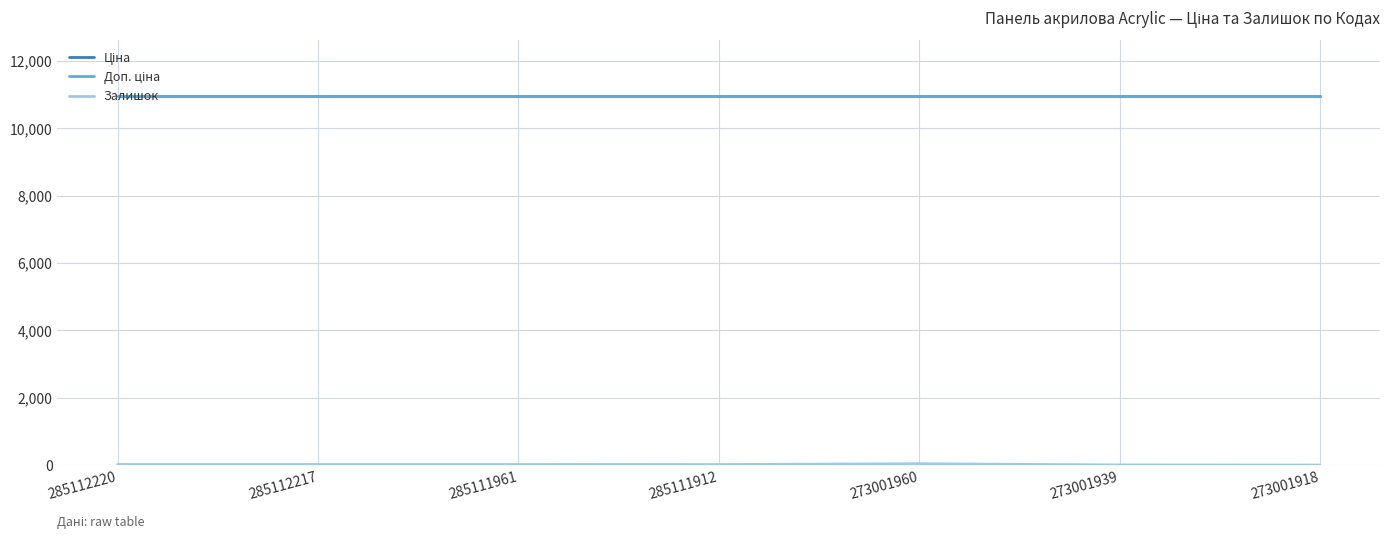

Does the chart display data point markers on the line(s)?

No